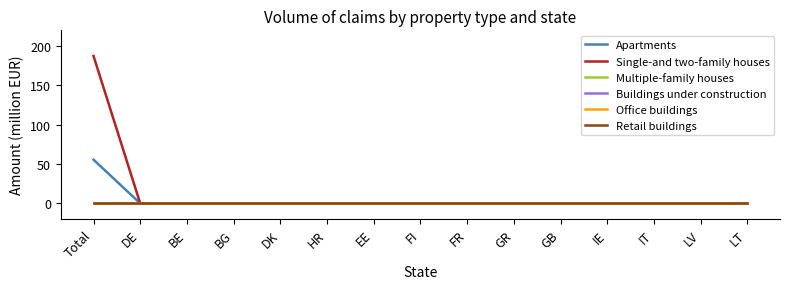

True or false: Retail buildings and Buildings under construction intersect in this chart.

False